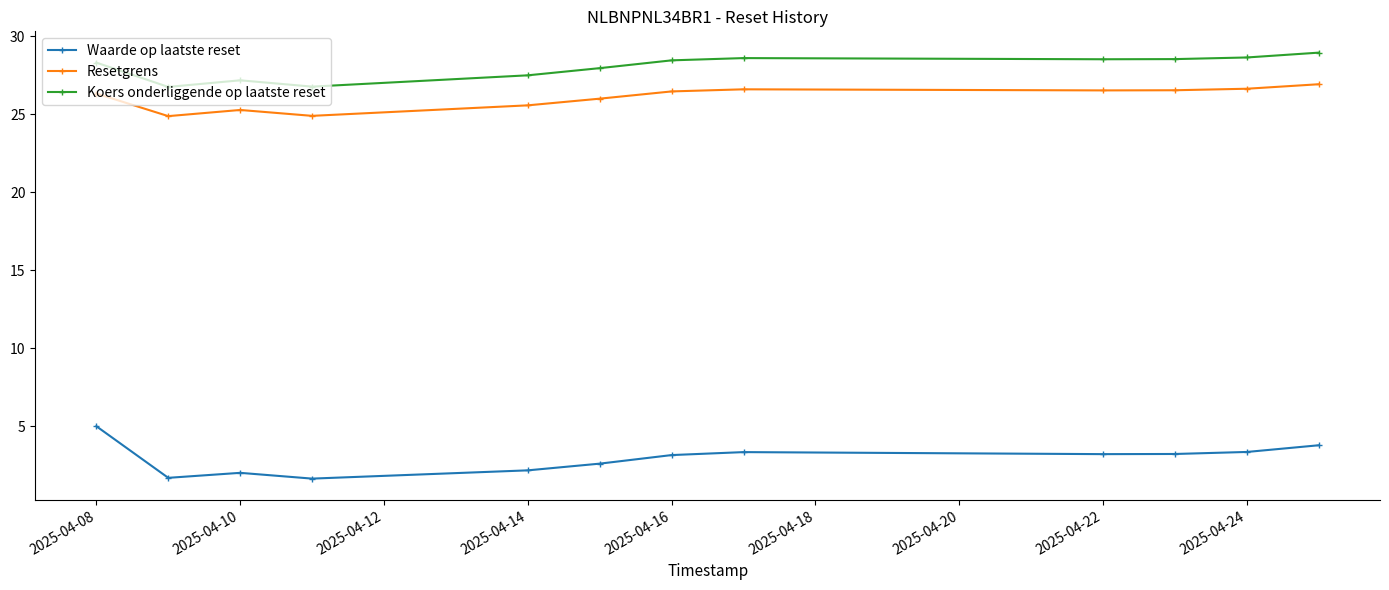

In Resetgrens, how many points are higher than both neighbors (excluding endpoints)?

2